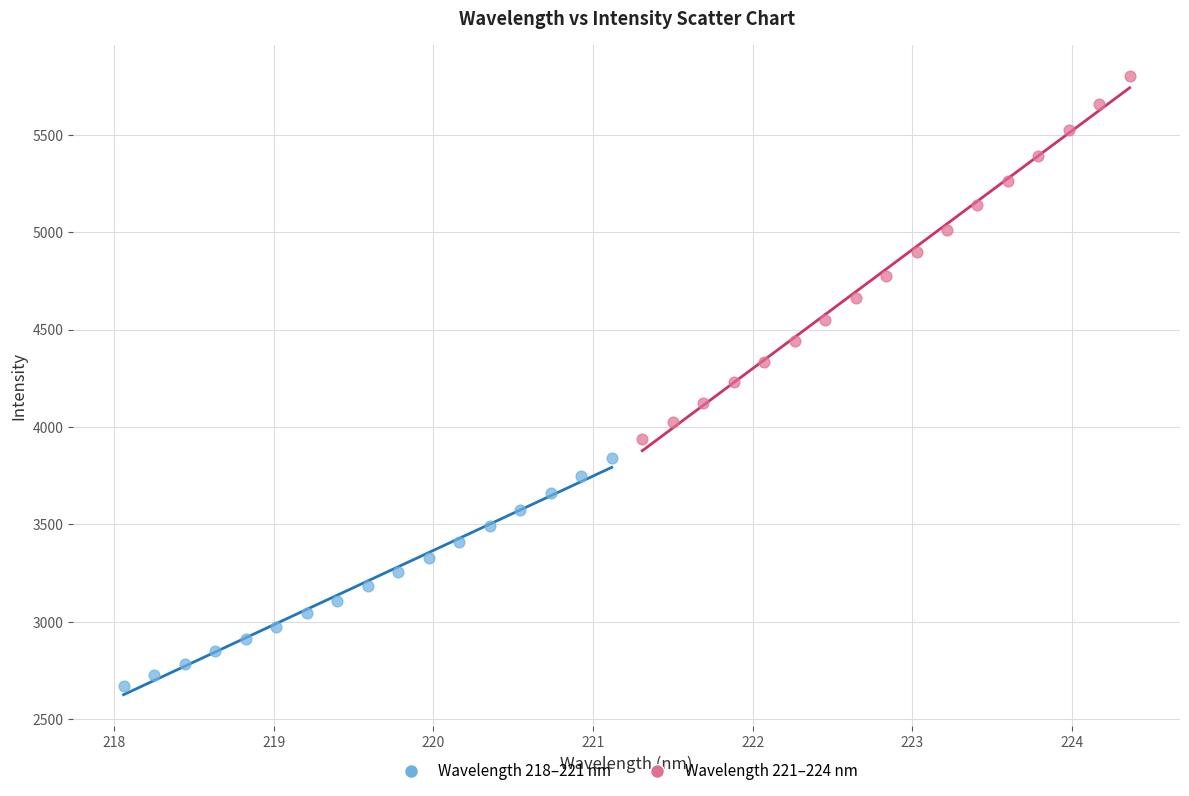

Which series has the widest spread of Y values?

Wavelength 221–224 nm